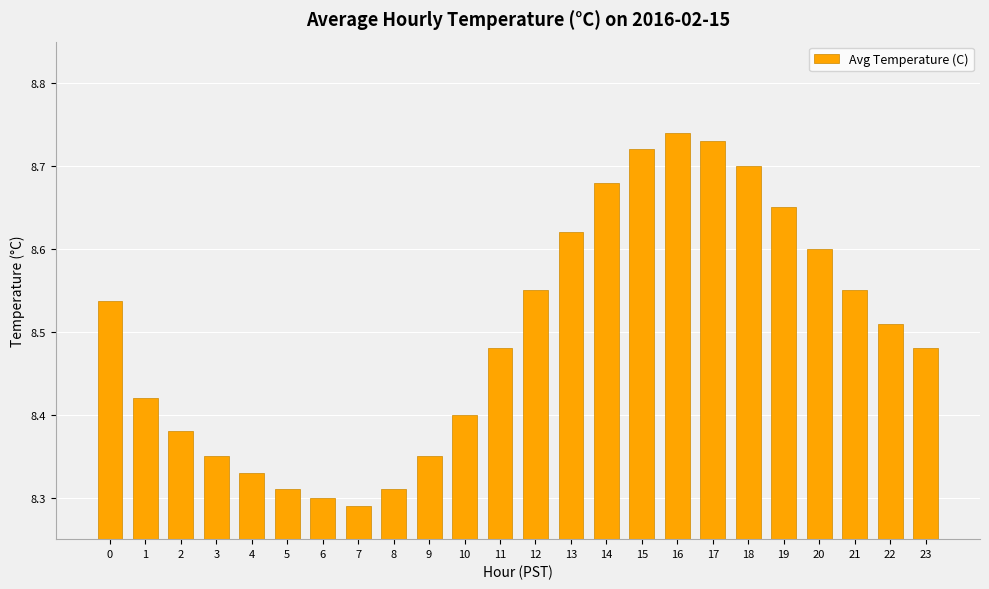

At which label is the value closest to 8?

7